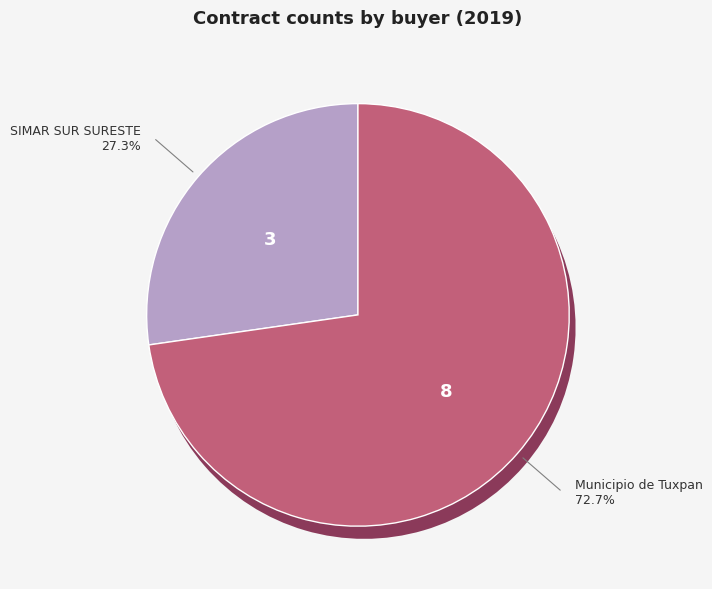

How many segments does this pie chart have?

2